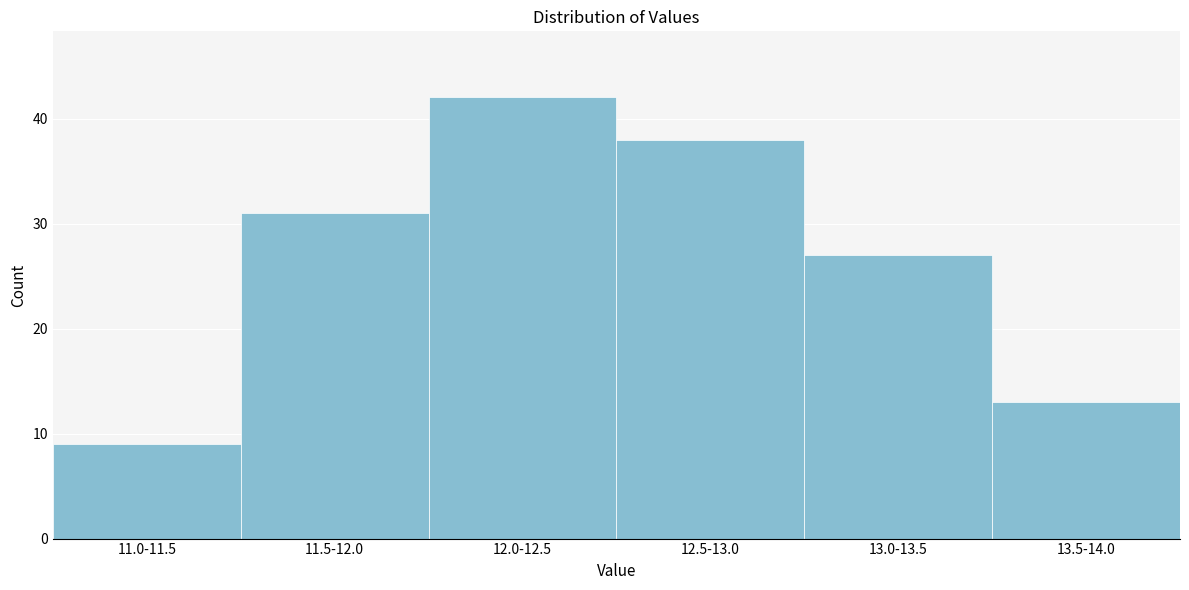

Reading right to left, list all the values displayed in this chart.

13	27	38	42	31	9